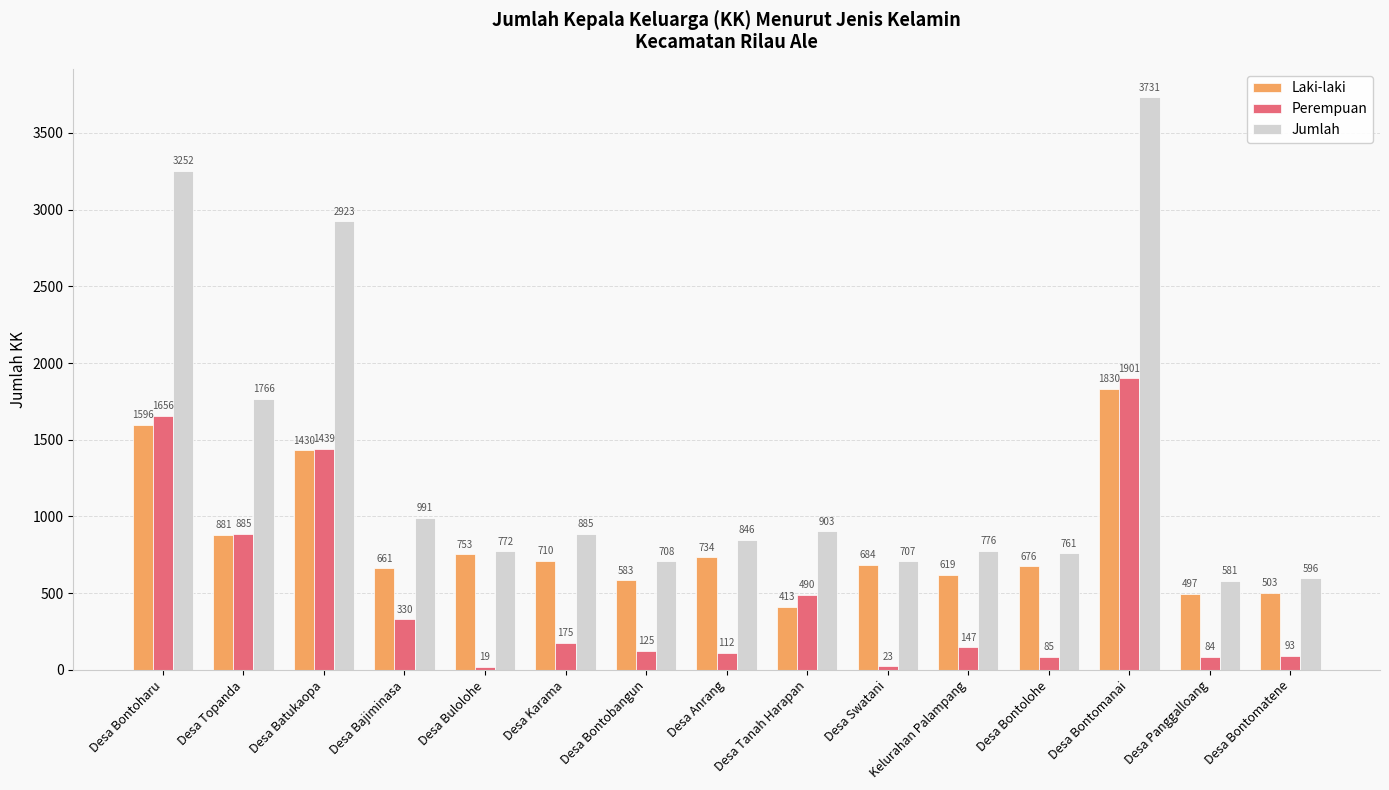

Reading right to left, list all the values displayed in this chart.

Laki-laki: 503	497	1830	676	619	684	413	734	583	710	753	661	1430	881	1596
Perempuan: 93	84	1901	85	147	23	490	112	125	175	19	330	1439	885	1656
Jumlah: 596	581	3731	761	776	707	903	846	708	885	772	991	2923	1766	3252